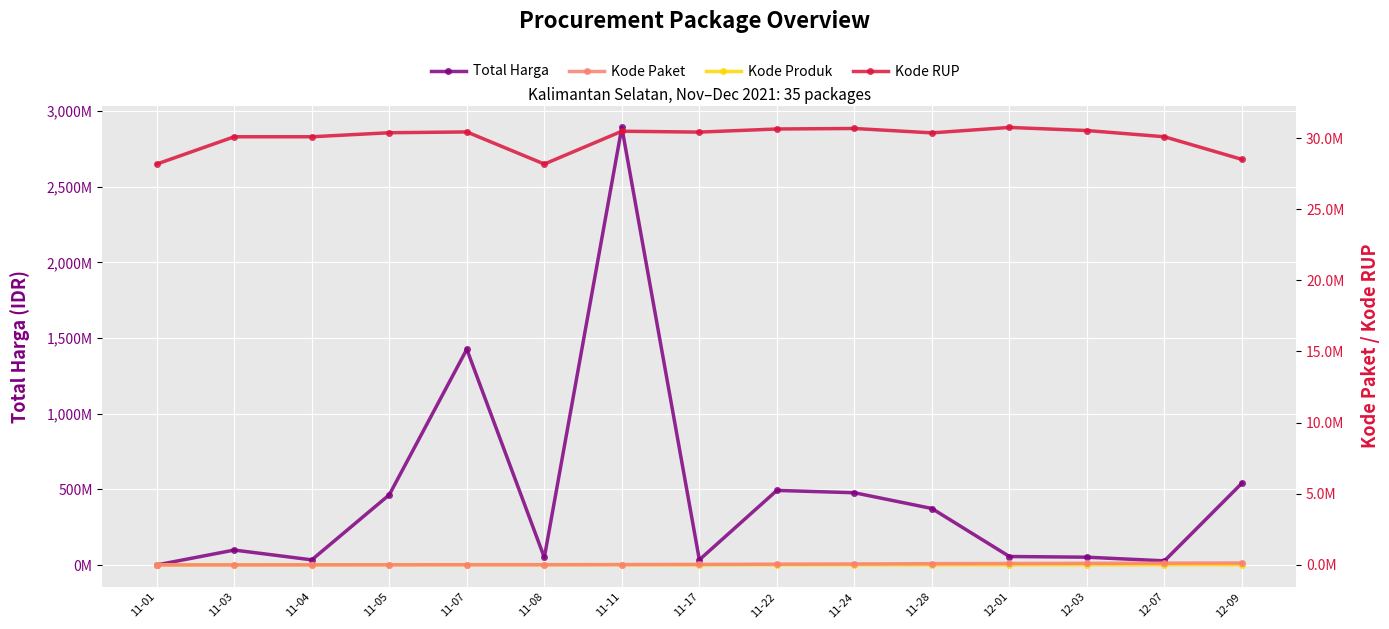

Is the value of Kode Produk at 12-03 greater than the value of Total Harga at 12-09?

No